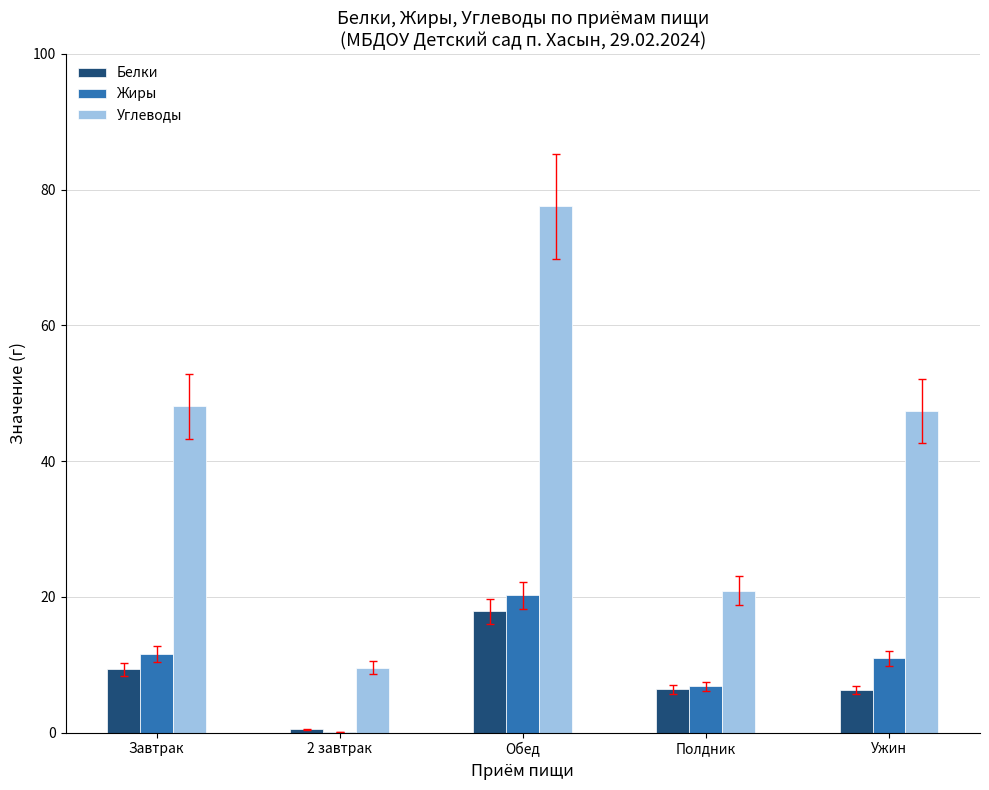

At which category is the sum across all series the highest?

Обед